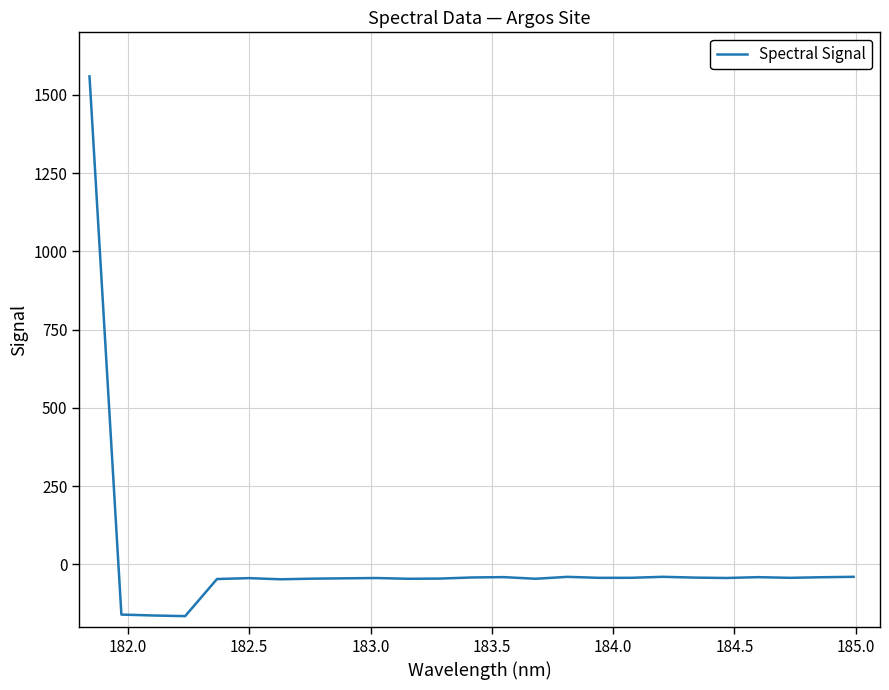

What is the difference between the maximum and minimum values?

1724.8